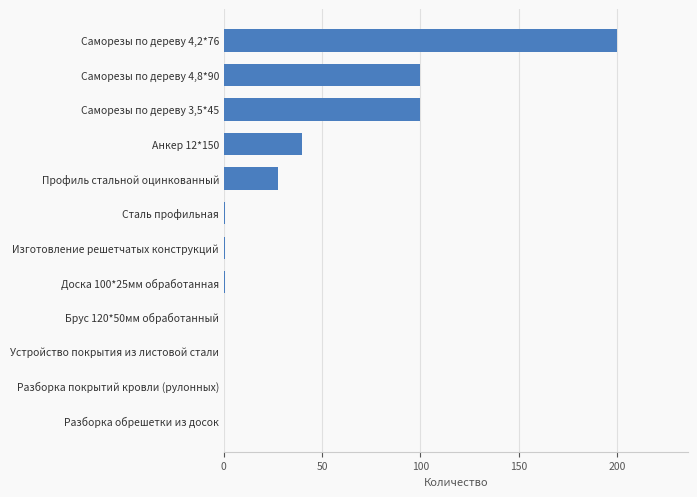

What is the sum of the values at Саморезы по дереву 4,8*90 and Профиль стальной оцинкованный?

127.6